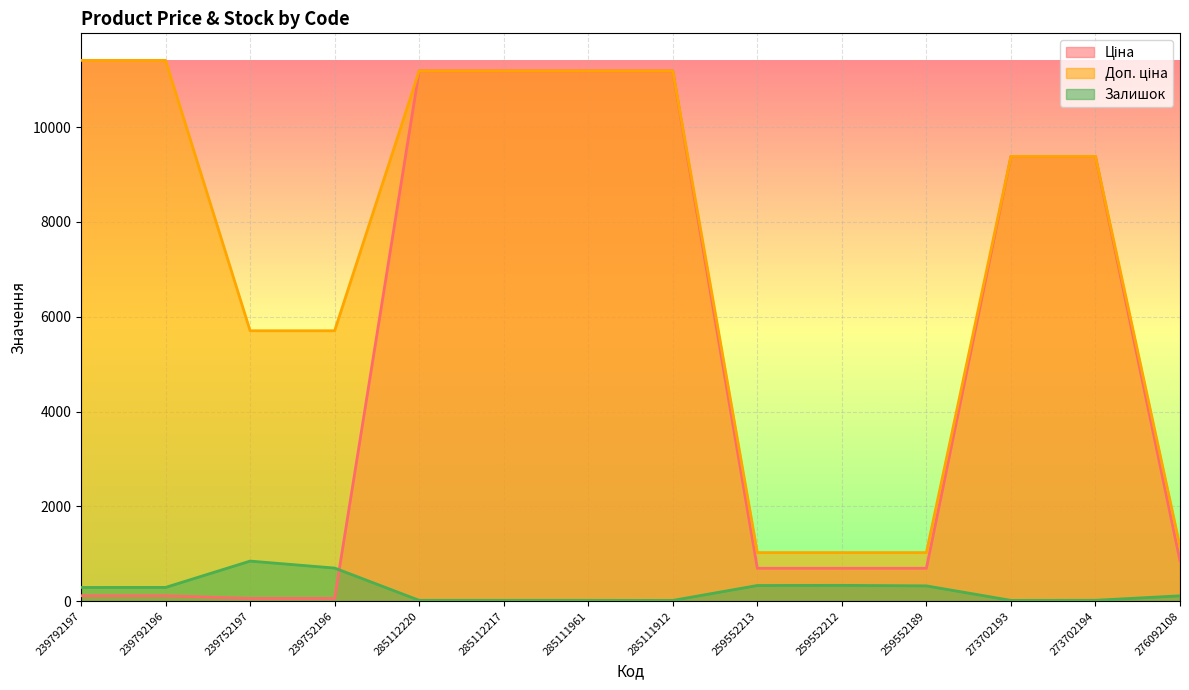

How many distinct data groups are displayed?

3